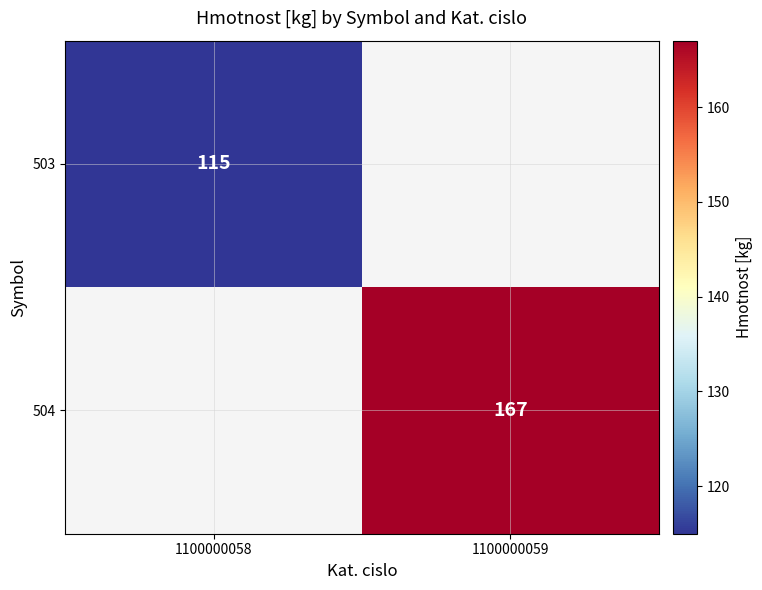

At which category does the chart reach its minimum across all series?

1100000058